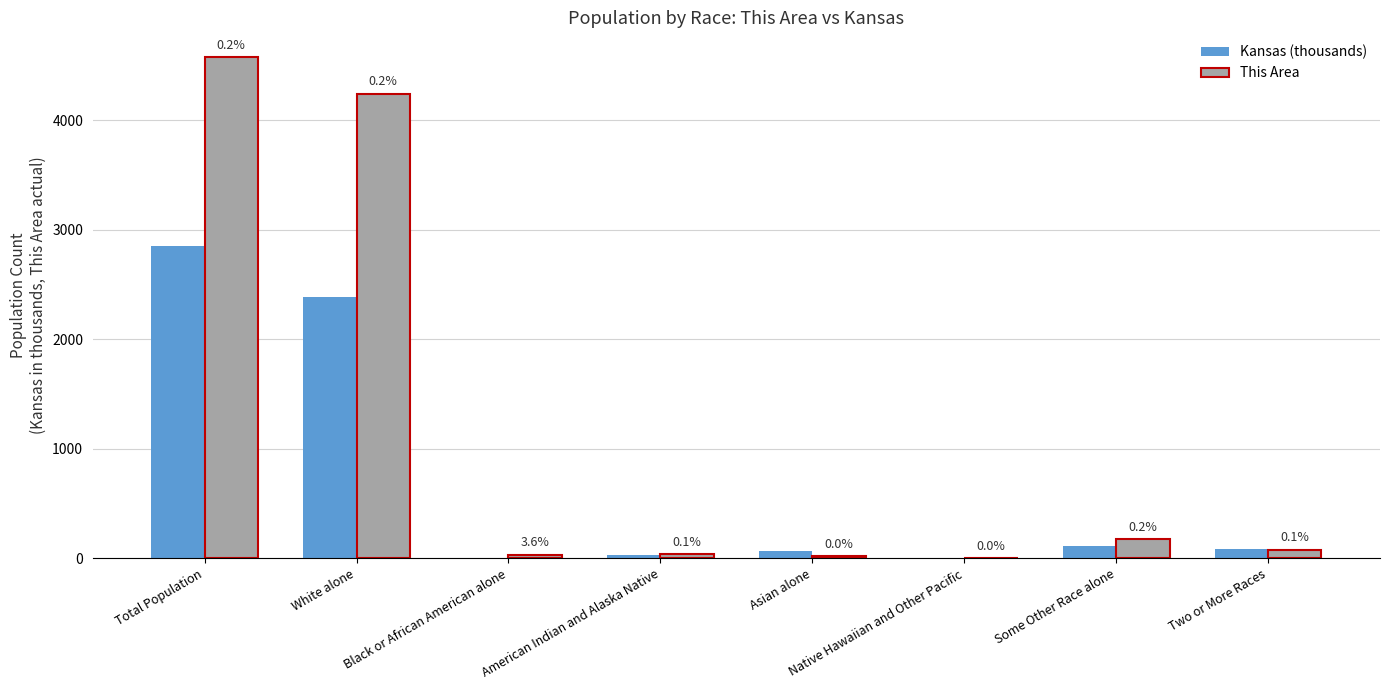

Is it true that Kansas (thousands) equals 1037.8 at White alone?

False